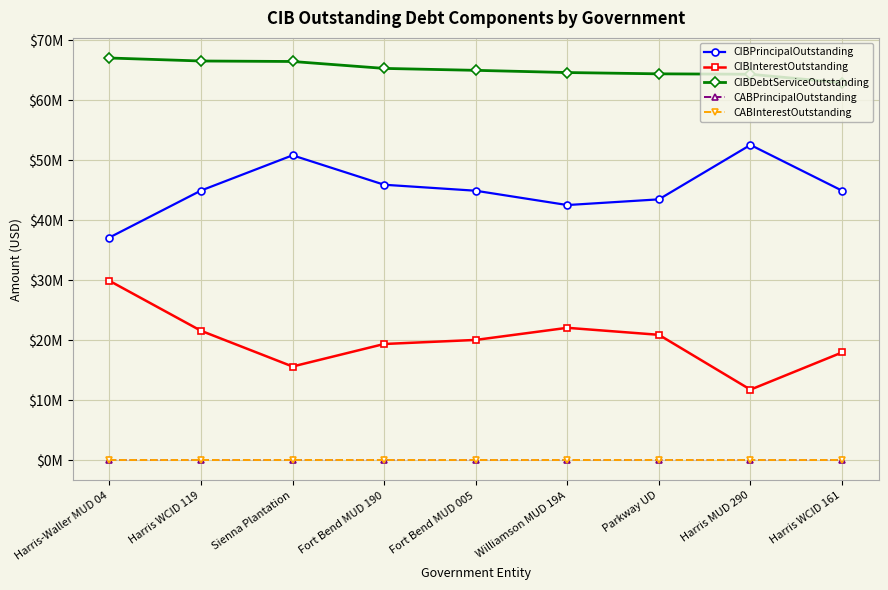

Reading left to right, list all the values displayed in this chart.

CIBPrincipalOutstanding: 37130000.0	44955000.0	50830000.0	45925000.0	44925000.0	42540000.0	43490000.0	52560000.0	44940000.0
CIBInterestOutstanding: 29914036.7	21589500.0	15633202.9	19385588.1	20064040.6	22081855.2	20915653.6	11777653.3	17974997.4
CIBDebtServiceOutstanding: 67044036.7	66544500.0	66463202.9	65310588.1	64989040.6	64621855.2	64405653.6	64337653.3	62914997.4
CABPrincipalOutstanding: 0.0	0.0	0.0	0.0	0.0	0.0	0.0	0.0	0.0
CABInterestOutstanding: 0.0	0.0	0.0	0.0	0.0	0.0	0.0	0.0	0.0